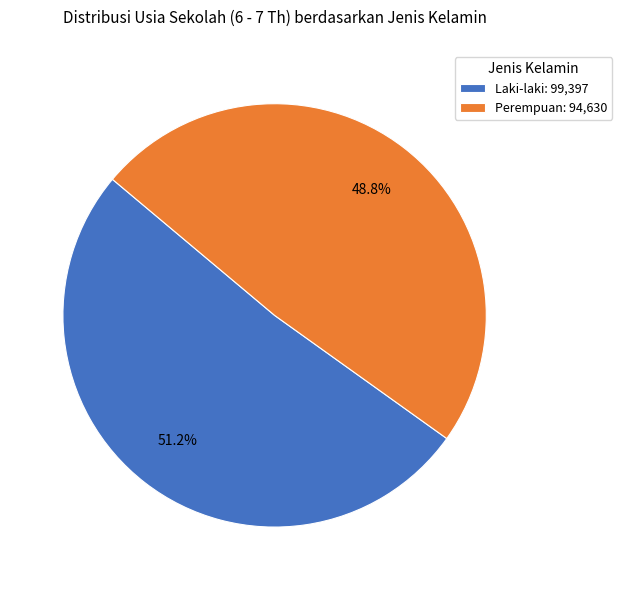

To the nearest percent, what is the difference between the Perempuan and Laki-laki slice percentages?

2%